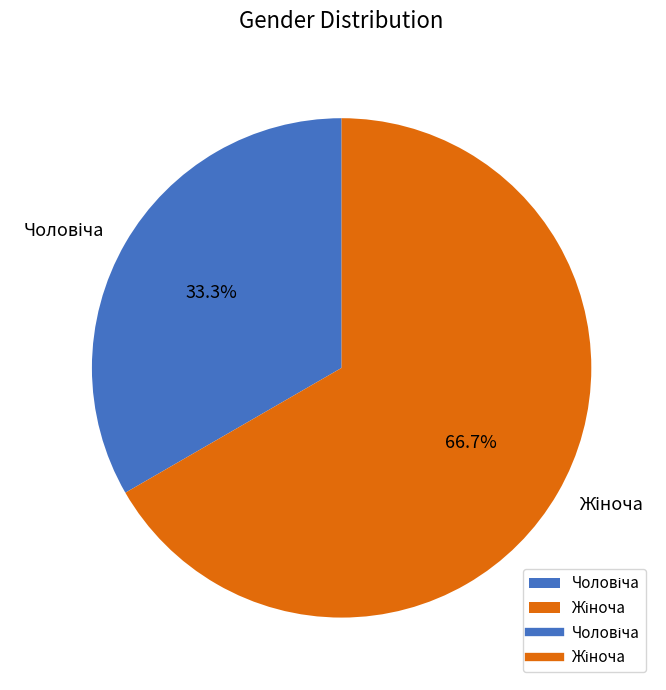

Does any single category account for the majority?

Yes